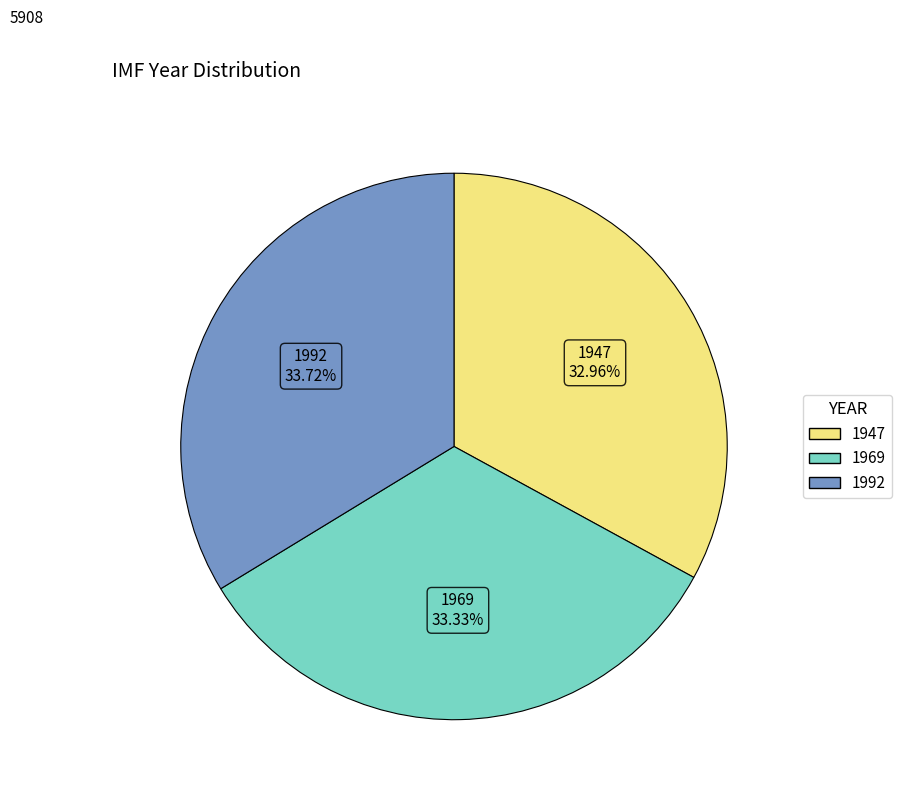

Combined, what portion of the pie is 1992 and 1947?

66.7%